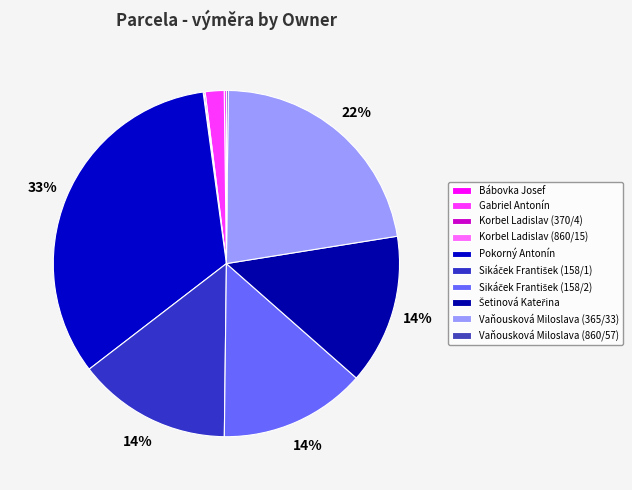

Which has a higher value, Vaňousková Miloslava (860/57) or Vaňousková Miloslava (365/33)?

Vaňousková Miloslava (365/33)